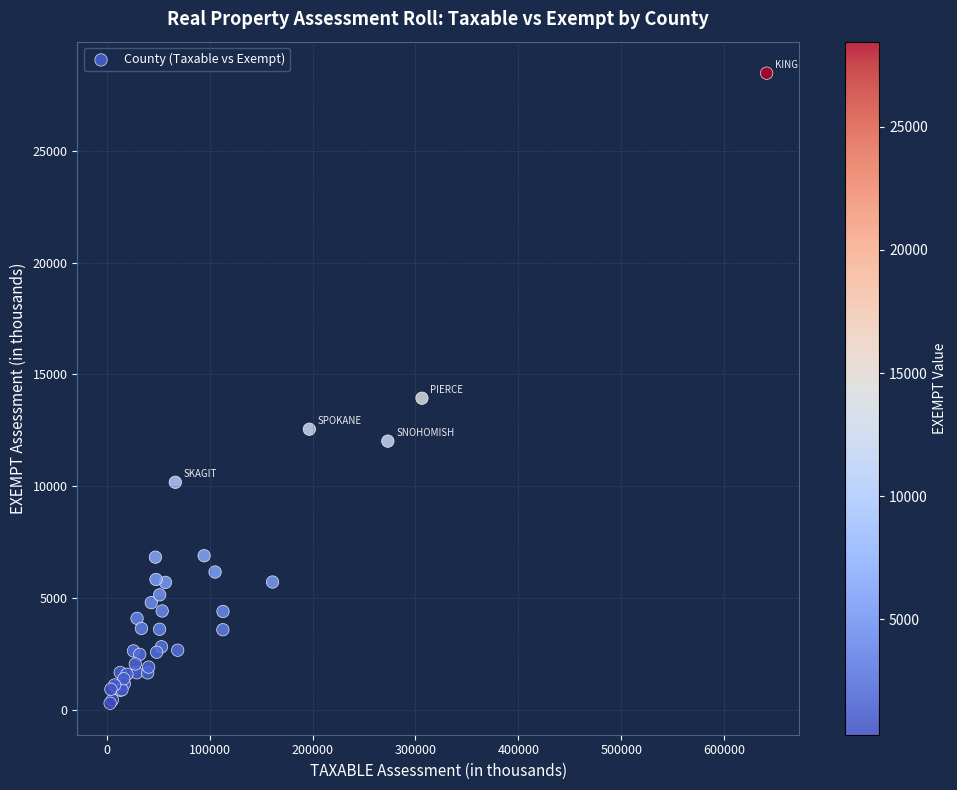

What Y value in the scatter plot is closest to 14385?

13938